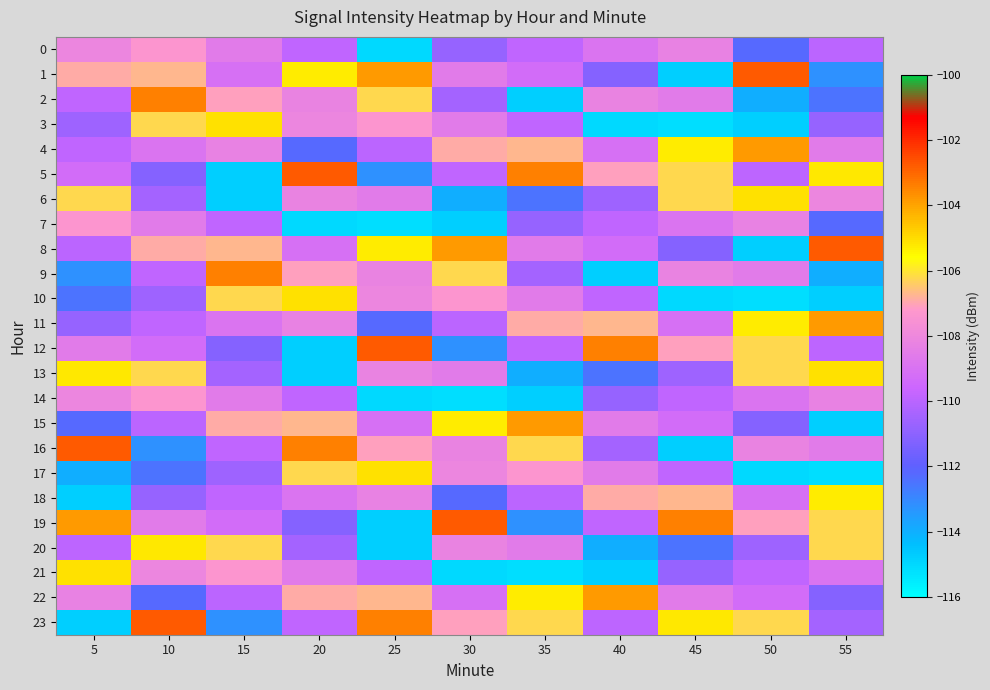

What is the spread (max minus min) of values at 55?

12.4